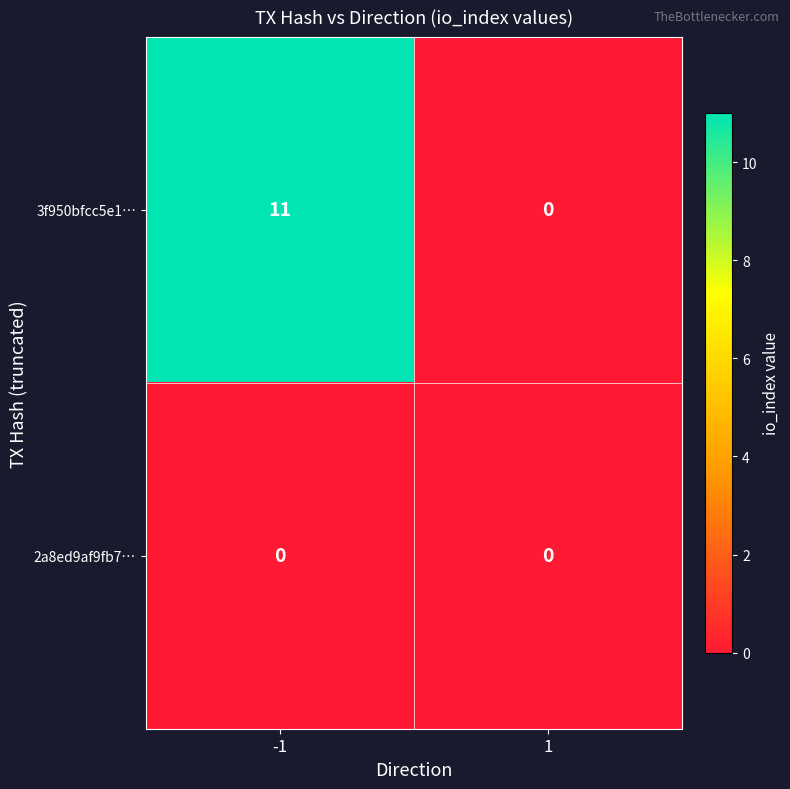

Reading right to left, what are all the values shown in this chart?

3f950bfcc5e1…: 0	11
2a8ed9af9fb7…: 0	0